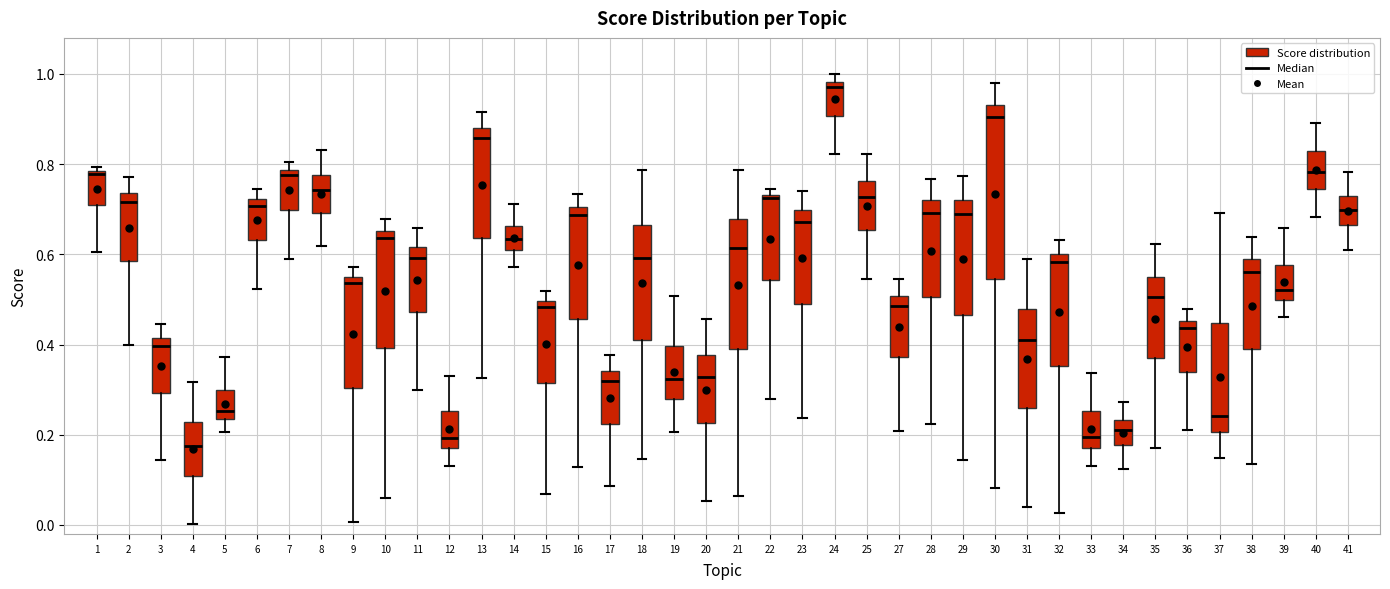

Reading left to right, transcribe this box plot: for each box, give where its median line is, the range the box spans, and where its two whiskers end, as read against the y-axis. The values are not printed on the chart, so give them approximately, as read against the axis.

1: median 0.78, box 0.70 to 0.78, whiskers 0.60 to 0.80
2: median 0.72, box 0.58 to 0.74, whiskers 0.40 to 0.78
3: median 0.40, box 0.30 to 0.42, whiskers 0.14 to 0.44
4: median 0.18, box 0.10 to 0.22, whiskers 0.00 to 0.32
5: median 0.26, box 0.24 to 0.30, whiskers 0.20 to 0.38
6: median 0.70, box 0.64 to 0.72, whiskers 0.52 to 0.74
7: median 0.78 (just below the box's upper edge), box 0.70 to 0.78, whiskers 0.58 to 0.80
8: median 0.74, box 0.70 to 0.78, whiskers 0.62 to 0.84
9: median 0.54 (just below the box's upper edge), box 0.30 to 0.54, whiskers 0.00 to 0.58
10: median 0.64, box 0.40 to 0.66, whiskers 0.06 to 0.68
11: median 0.60, box 0.48 to 0.62, whiskers 0.30 to 0.66
12: median 0.20, box 0.18 to 0.26, whiskers 0.14 to 0.34
13: median 0.86, box 0.64 to 0.88, whiskers 0.32 to 0.92
14: median 0.64, box 0.62 to 0.66, whiskers 0.58 to 0.72
15: median 0.48, box 0.32 to 0.50, whiskers 0.06 to 0.52
16: median 0.68, box 0.46 to 0.70, whiskers 0.12 to 0.74
17: median 0.32, box 0.22 to 0.34, whiskers 0.08 to 0.38
18: median 0.60, box 0.40 to 0.66, whiskers 0.14 to 0.78
19: median 0.32, box 0.28 to 0.40, whiskers 0.20 to 0.50
20: median 0.32, box 0.22 to 0.38, whiskers 0.06 to 0.46
21: median 0.62, box 0.40 to 0.68, whiskers 0.06 to 0.78
22: median 0.72, box 0.54 to 0.74, whiskers 0.28 to 0.74 (just above the box's upper edge)
23: median 0.68, box 0.48 to 0.70, whiskers 0.24 to 0.74
24: median 0.98 (just below the box's upper edge), box 0.90 to 0.98, whiskers 0.82 to 1.00
25: median 0.72, box 0.66 to 0.76, whiskers 0.54 to 0.82
27: median 0.48, box 0.38 to 0.50, whiskers 0.20 to 0.54
28: median 0.70, box 0.50 to 0.72, whiskers 0.22 to 0.76
29: median 0.70, box 0.46 to 0.72, whiskers 0.14 to 0.78
30: median 0.90, box 0.54 to 0.94, whiskers 0.08 to 0.98
31: median 0.42, box 0.26 to 0.48, whiskers 0.04 to 0.58
32: median 0.58, box 0.36 to 0.60, whiskers 0.02 to 0.64
33: median 0.20, box 0.18 to 0.26, whiskers 0.14 to 0.34
34: median 0.22, box 0.18 to 0.24, whiskers 0.12 to 0.28
35: median 0.50, box 0.36 to 0.54, whiskers 0.16 to 0.62
36: median 0.44, box 0.34 to 0.46, whiskers 0.22 to 0.48
37: median 0.24, box 0.20 to 0.44, whiskers 0.14 to 0.70
38: median 0.56, box 0.38 to 0.58, whiskers 0.14 to 0.64
39: median 0.52, box 0.50 to 0.58, whiskers 0.46 to 0.66
40: median 0.78, box 0.74 to 0.82, whiskers 0.68 to 0.90
41: median 0.70, box 0.66 to 0.72, whiskers 0.62 to 0.78